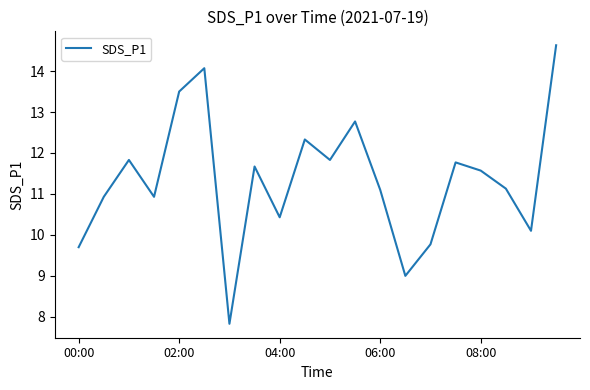

What is the difference between the maximum and minimum values?

6.8